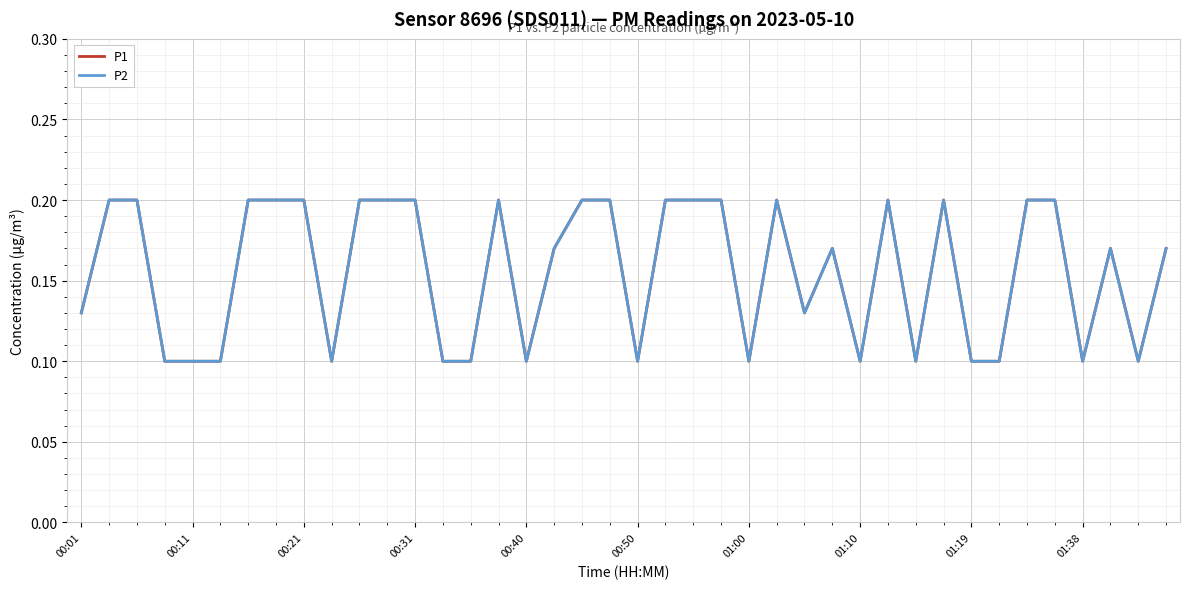

Which series has the largest range (max minus min)?

P1